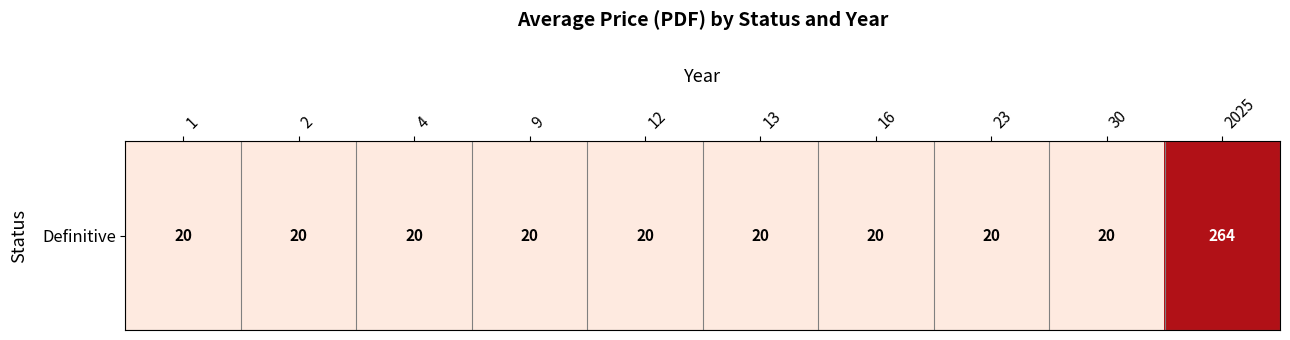

The chart shows a value of 5.2 at 12. True or false?

False